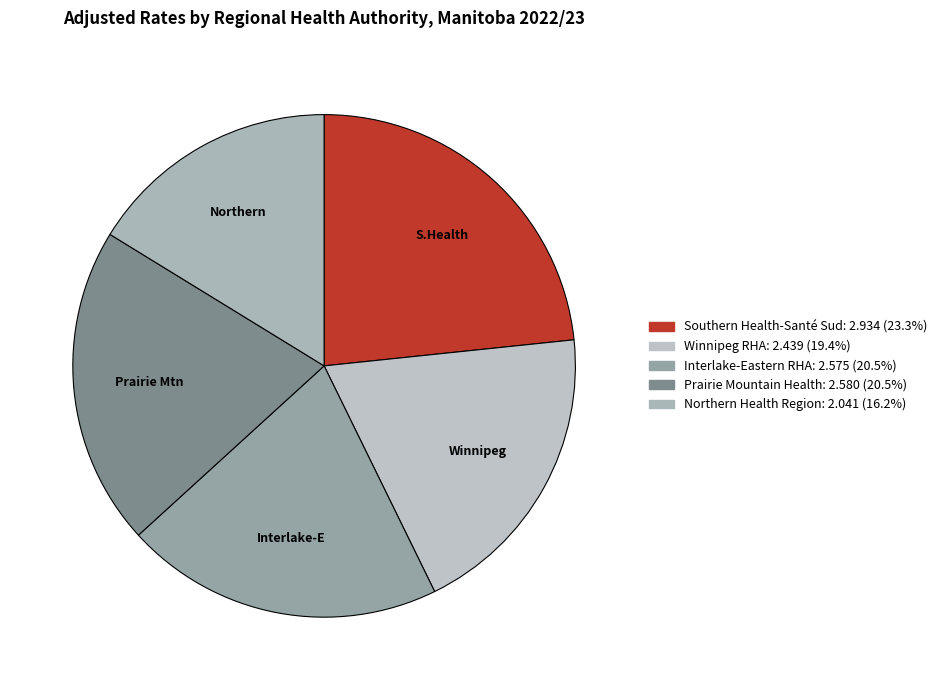

True or false: Winnipeg RHA accounts for 9% of the total.

False